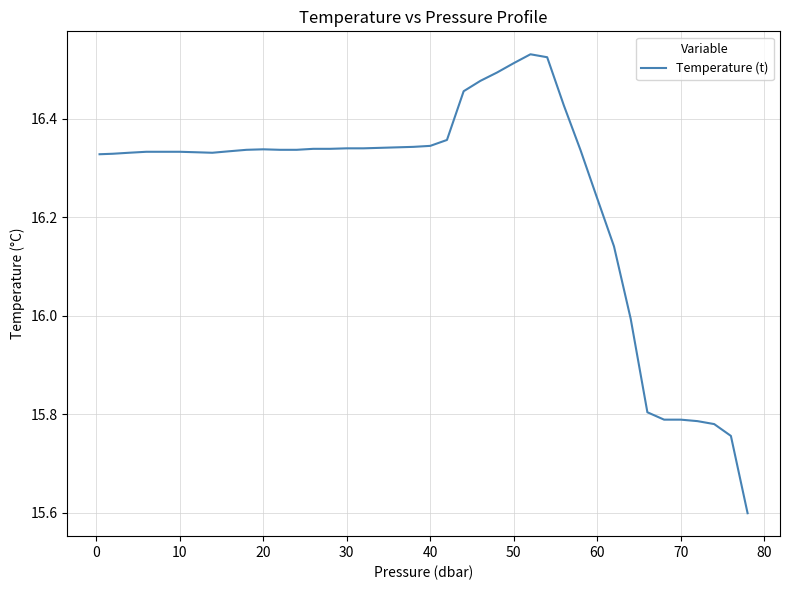

What is the minimum value shown in the chart?

15.6